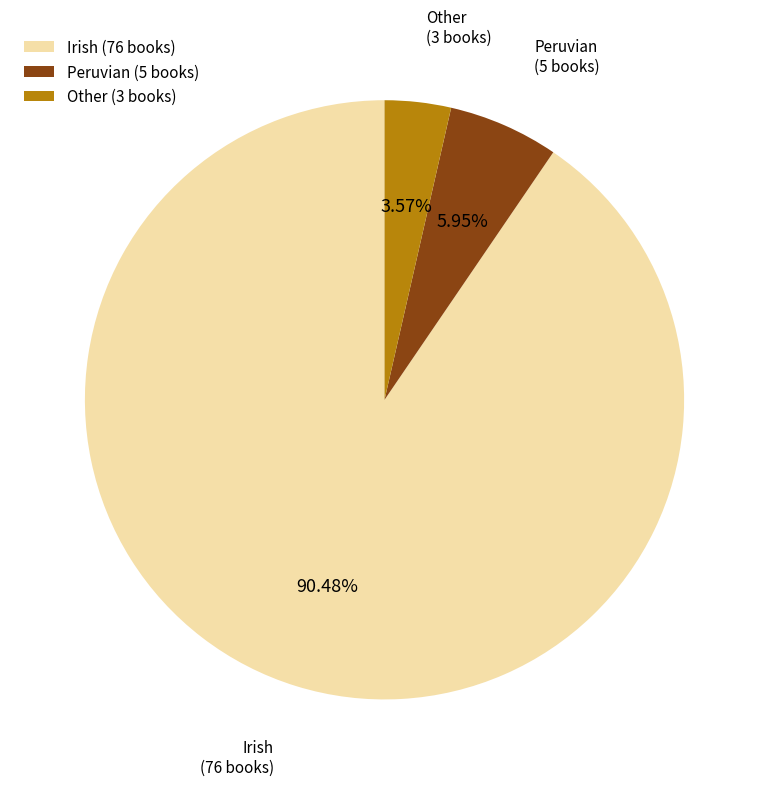

To the nearest percent, what portion does Irish represent?

90%